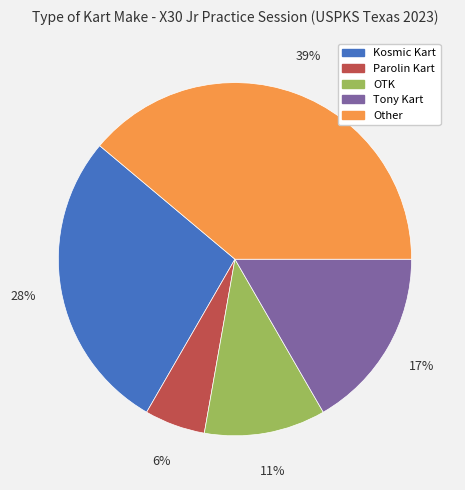

To the nearest percent, what is the average slice percentage?

20%